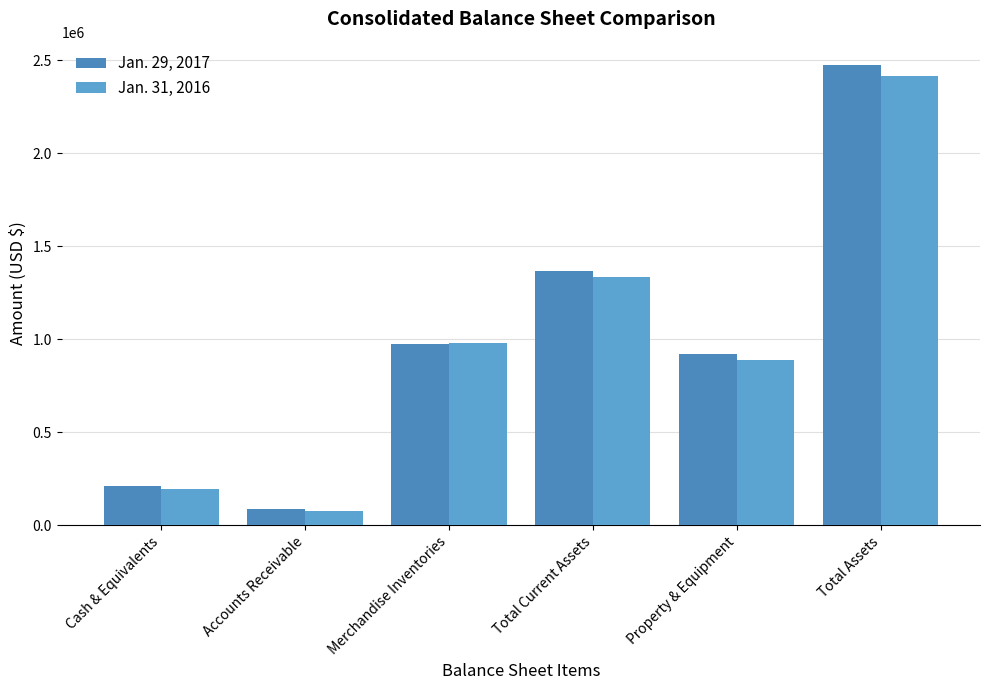

Which series has the largest total across all categories?

Jan. 29, 2017